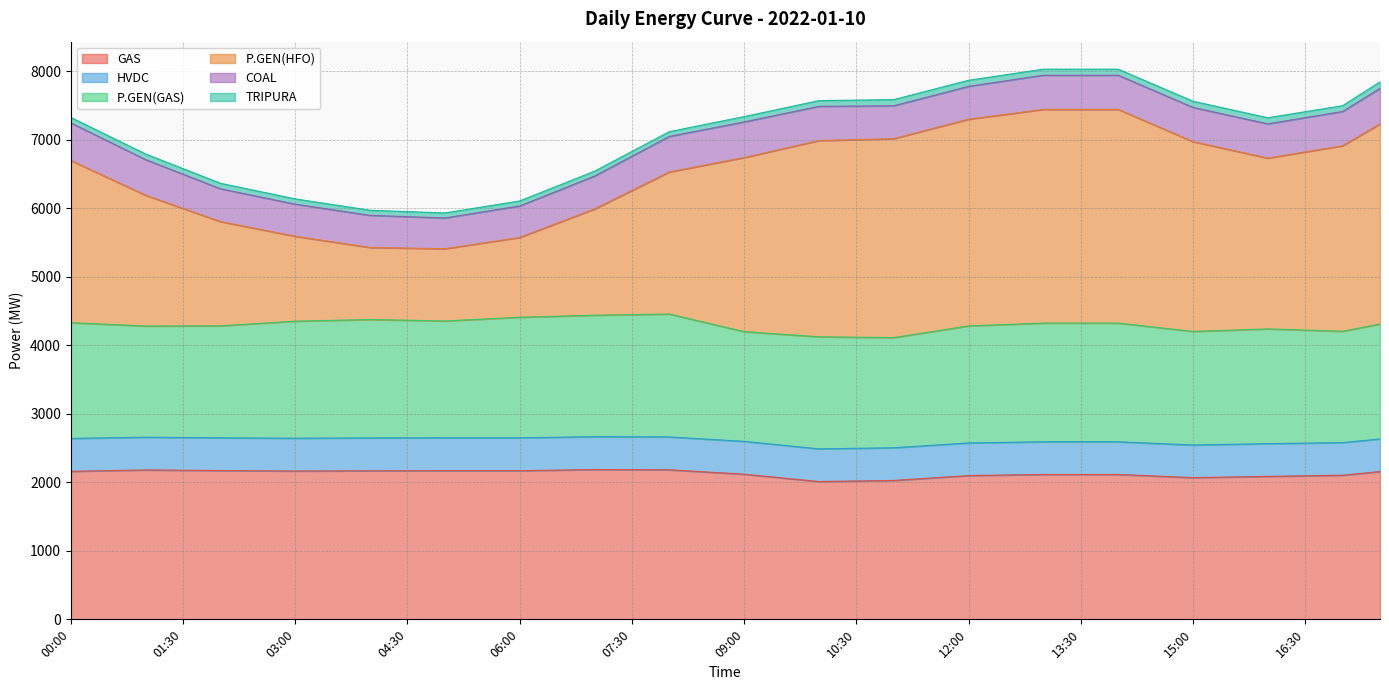

Does the chart display data point markers on the line(s)?

No